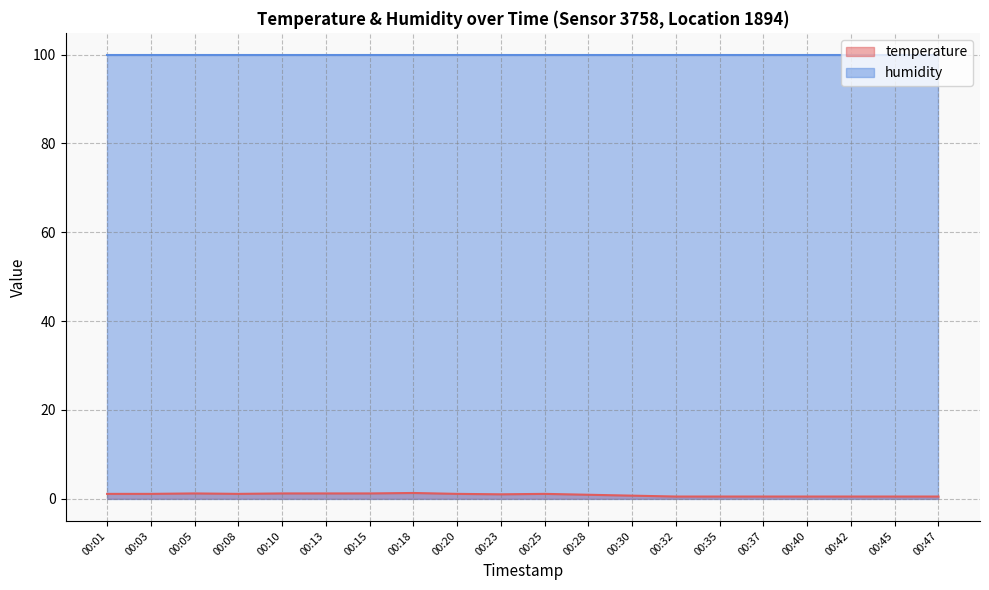

Reading left to right, extract all data points from this chart.

00:01=1.1	00:03=1.1	00:05=1.2	00:08=1.1	00:10=1.2	00:13=1.2	00:15=1.2	00:18=1.3	00:20=1.1	00:23=1.0	00:25=1.1	00:28=0.9	00:30=0.7	00:32=0.5	00:35=0.5	00:37=0.5	00:40=0.5	00:42=0.5	00:45=0.5	00:47=0.5